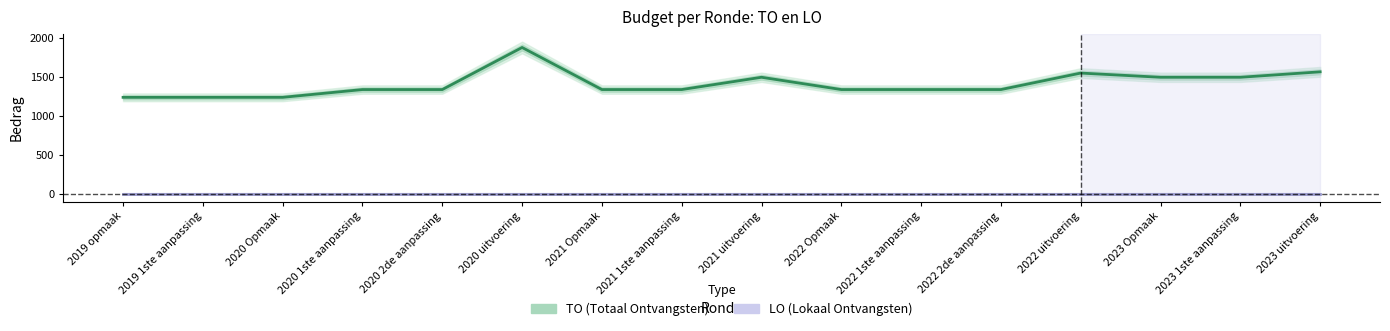

At how many categories does at least one series exceed 1722?

1